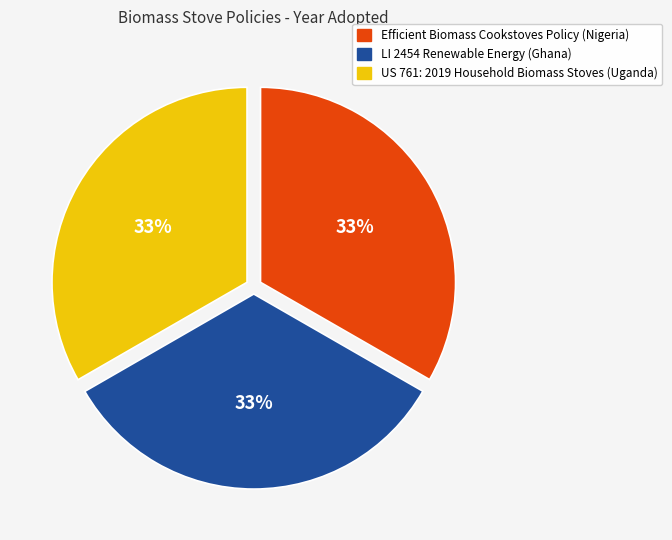

Does LI 2454 Renewable Energy (Ghana) represent more than half of the total?

No